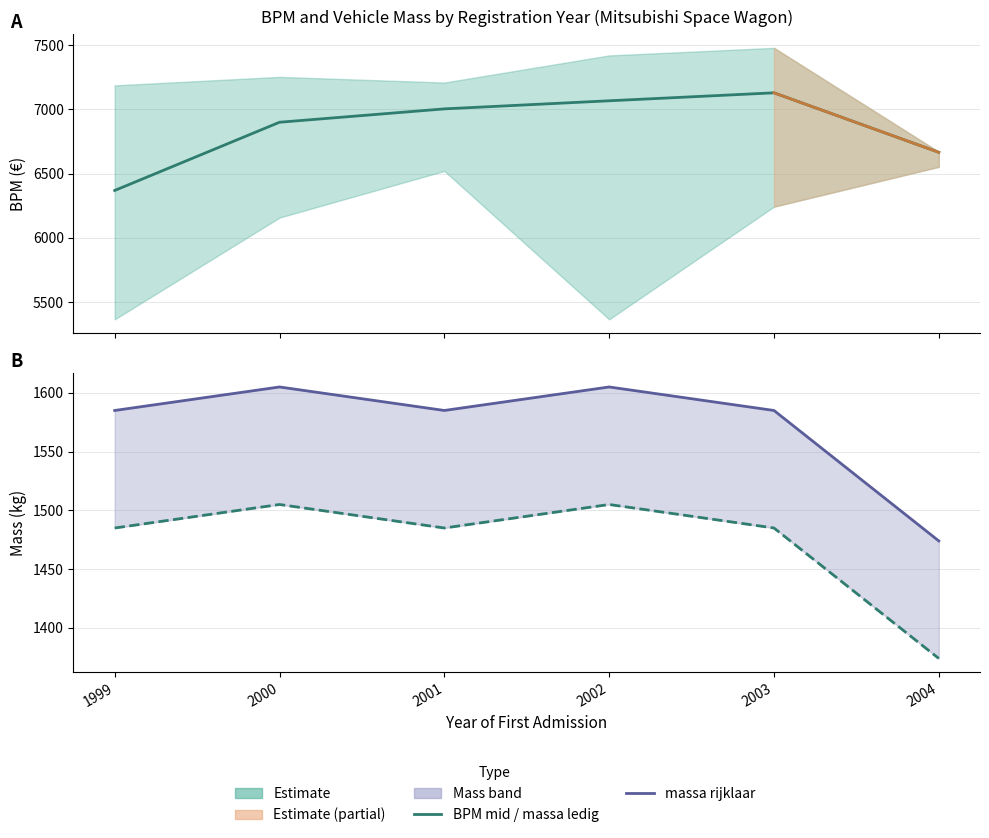

Where is massa_ledig_voertuig nearest to the value 1439?

1999